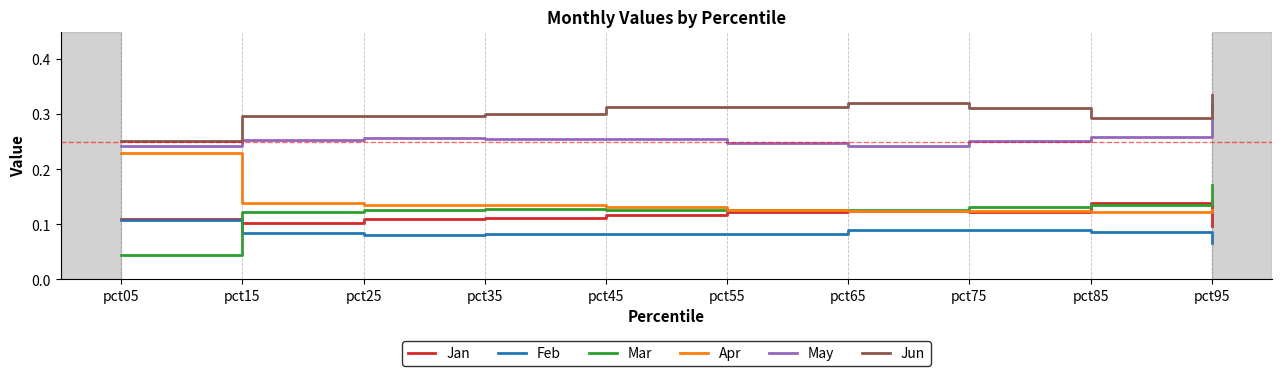

True or false: May has more than 2 points higher than both neighbors.

False